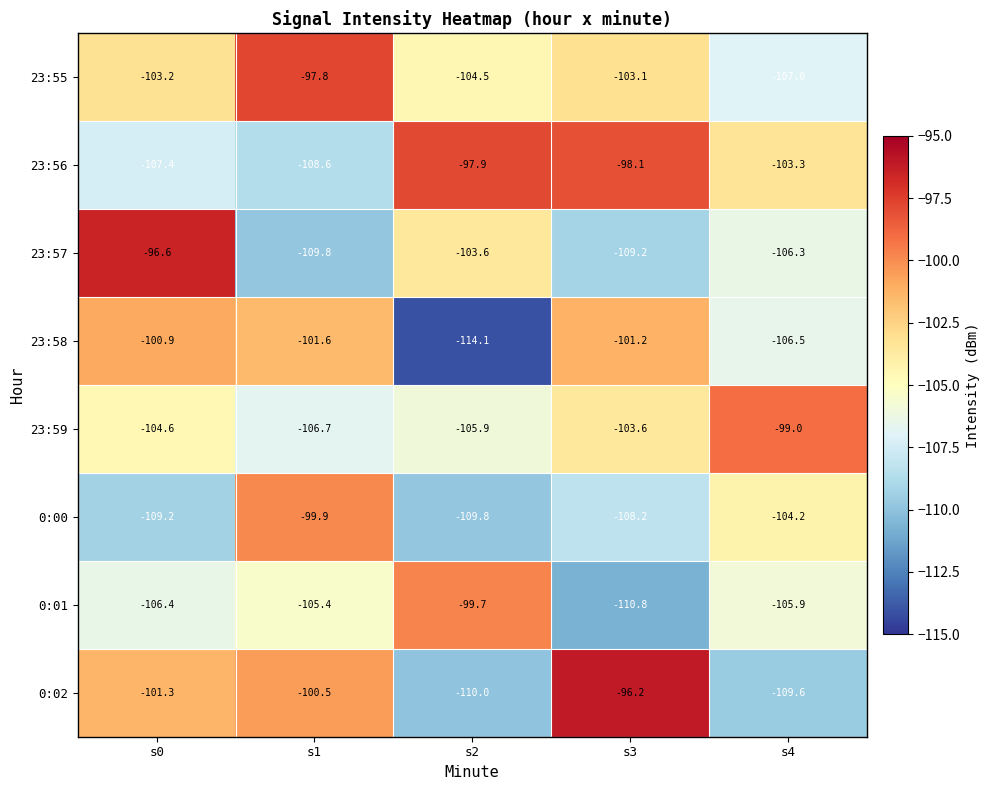

What is the difference between the 23:57 values at s0 and s3?

12.6